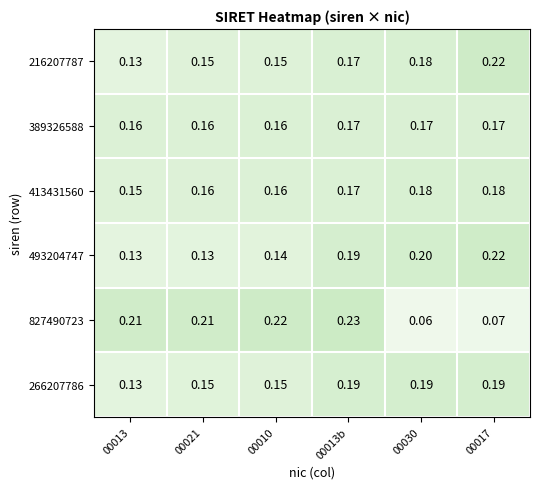

Which series has the largest total across all categories?

493204747